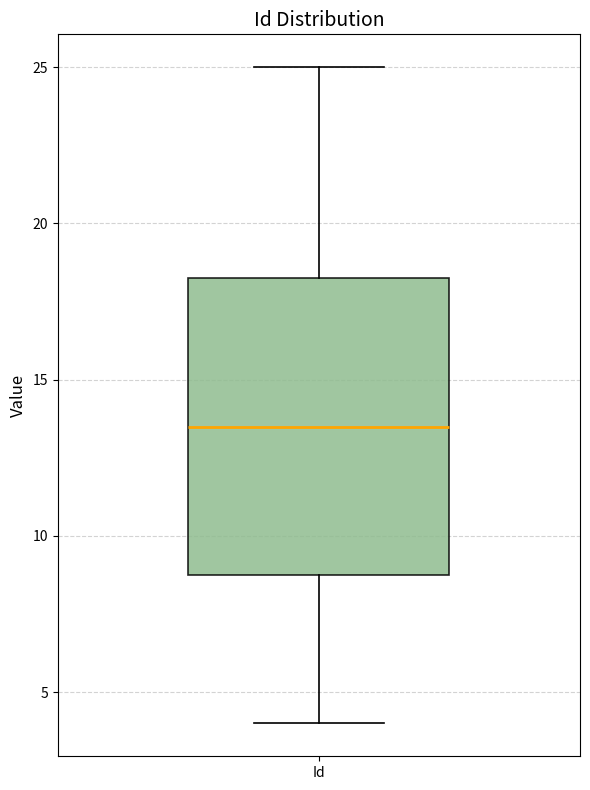

Where does the upper whisker of the box for Id end on the y-axis? The values are not printed on the chart, so give them approximately, as read against the axis.

25.0